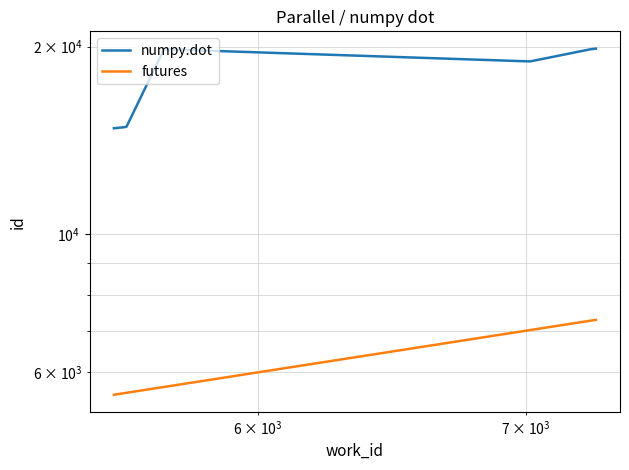

List the series in order of their overall mean, highest first.

numpy.dot, futures